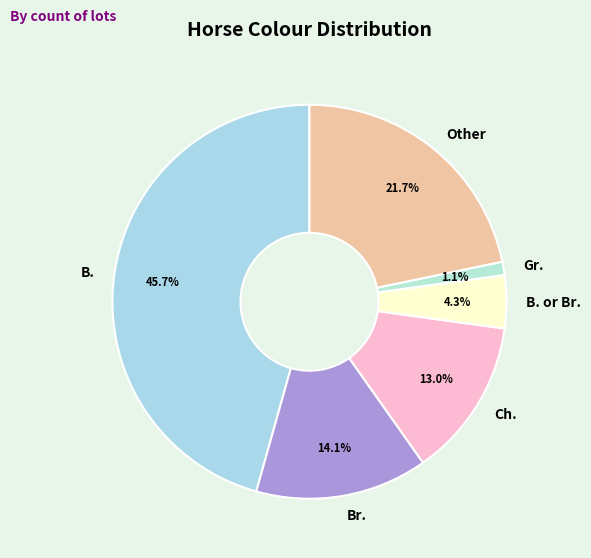

Is Br. the majority of the pie?

No